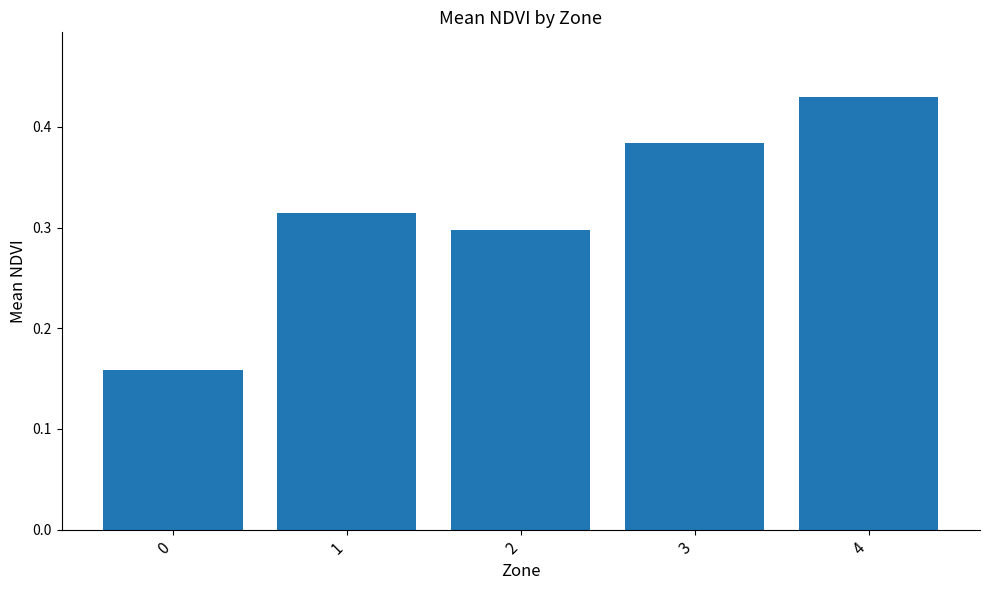

List the labels in order of value, largest first.

4, 3, 1, 2, 0